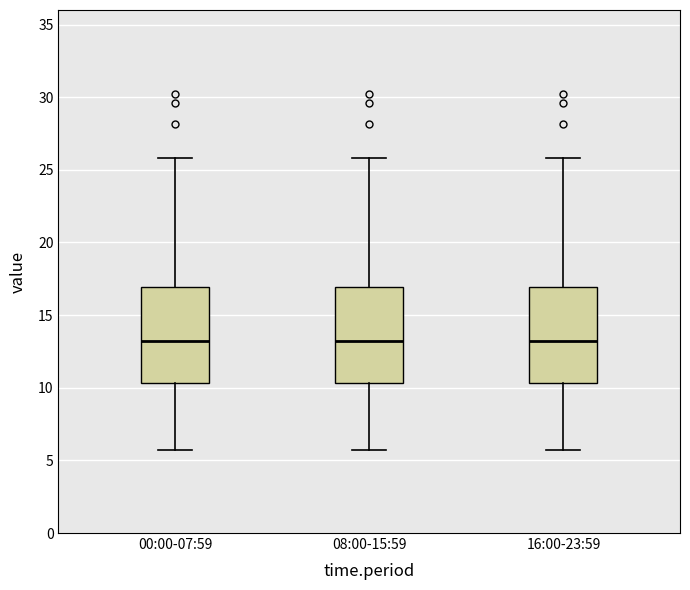

Where is the upper edge of the box for 16:00-23:59 on the y-axis? The values are not printed on the chart, so give them approximately, as read against the axis.

17.0